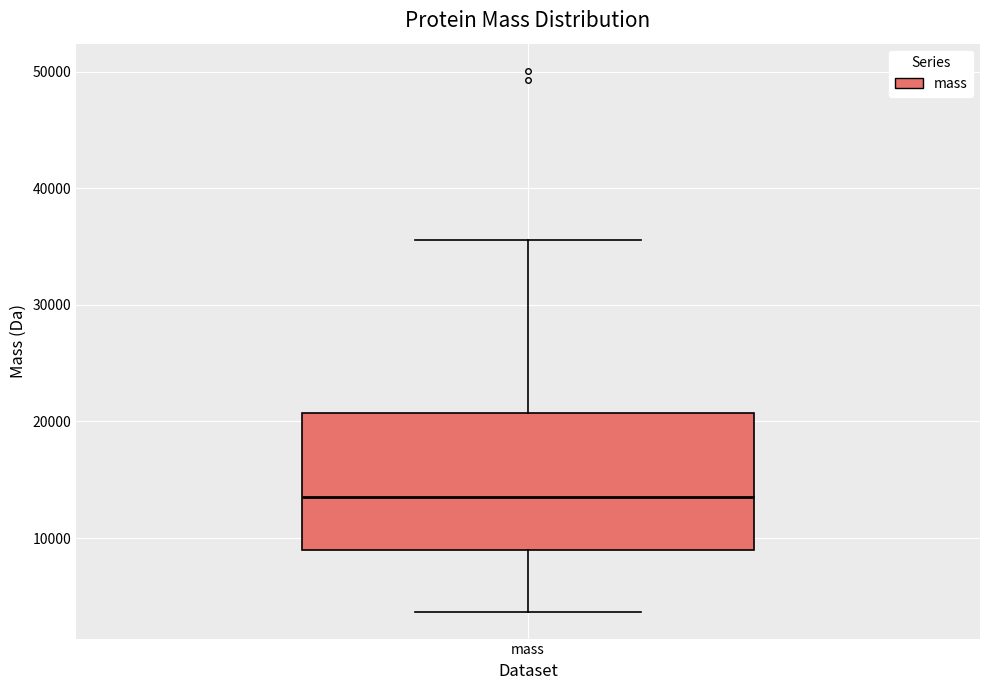

Transcribe this box plot: give where the median line is, the range the box spans, and where the two whiskers end, as read against the y-axis. The values are not printed on the chart, so give them approximately, as read against the axis.

median 14000, box 9000 to 21000, whiskers 4000 to 36000